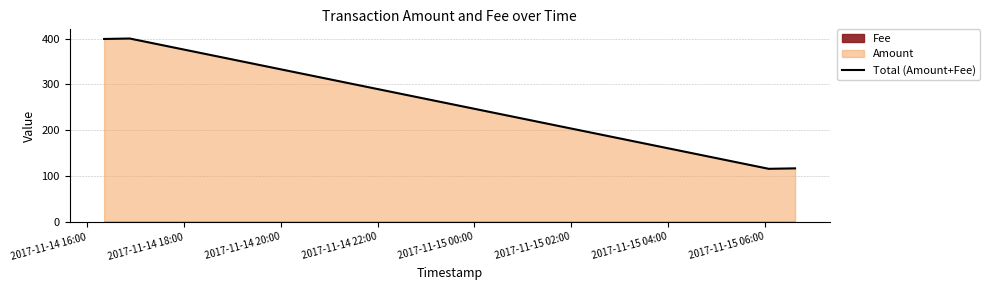

True or false: Total (Amount+Fee) has more than 2 points higher than both neighbors.

False